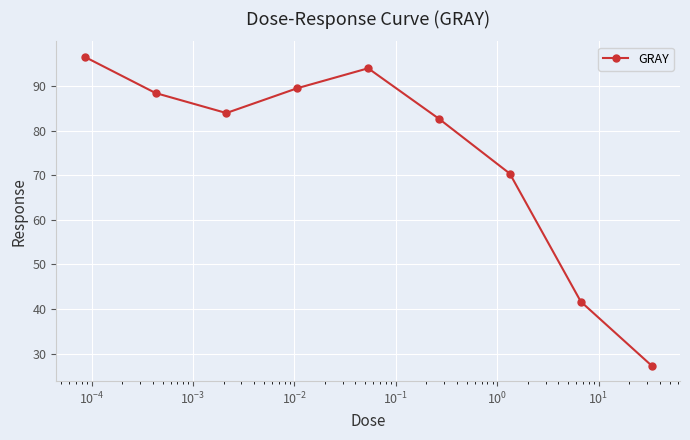

How many categories are shown in the chart?

9